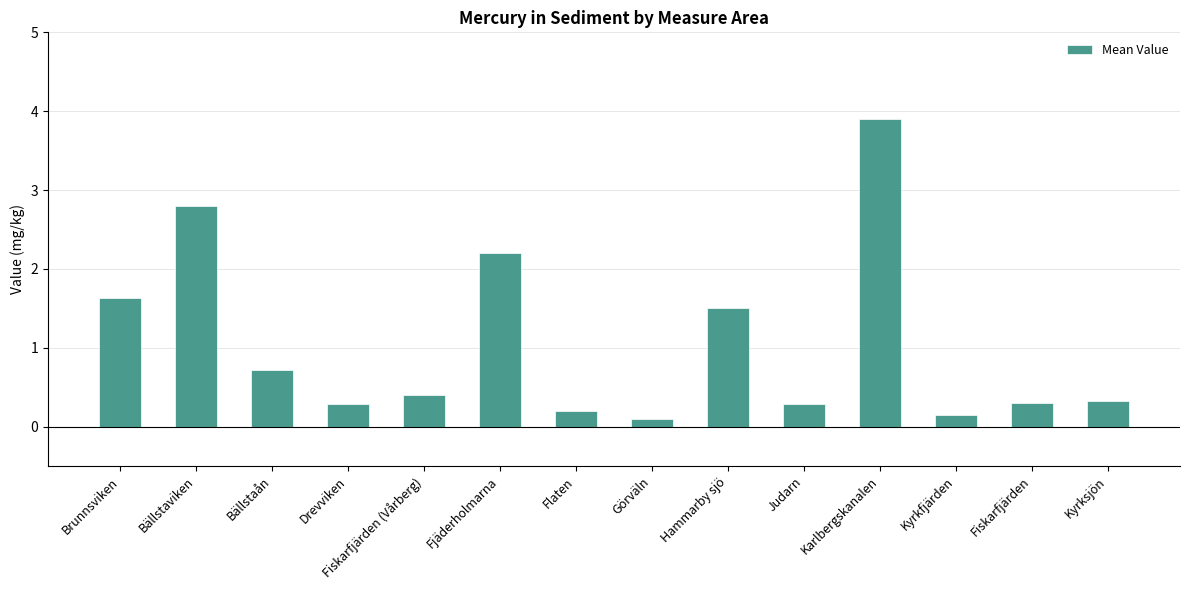

At which category does the chart reach its peak across all series?

Karlbergskanalen